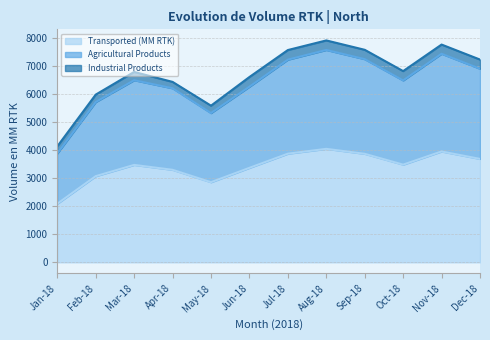

What is the highest value of the Transported (MM RTK) series?

4043.3